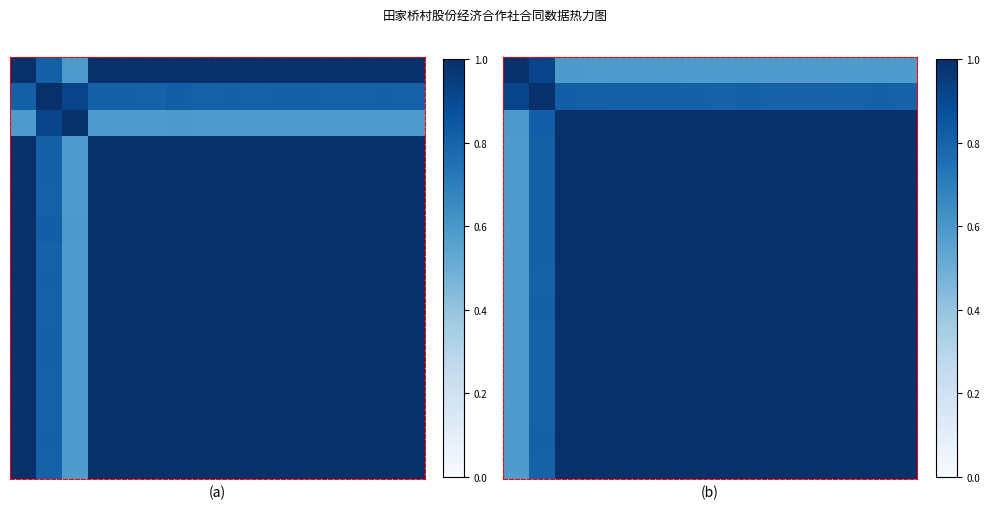

At how many categories does at least one series exceed 0?

16